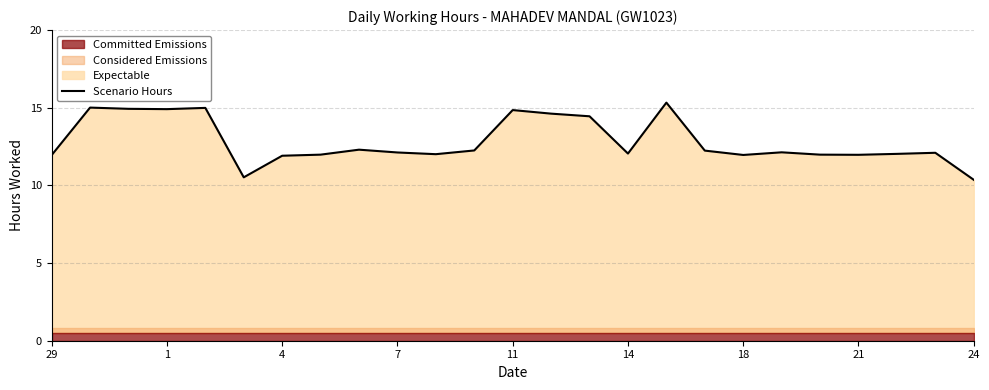

True or false: the data has more than 1 interior local peaks.

True